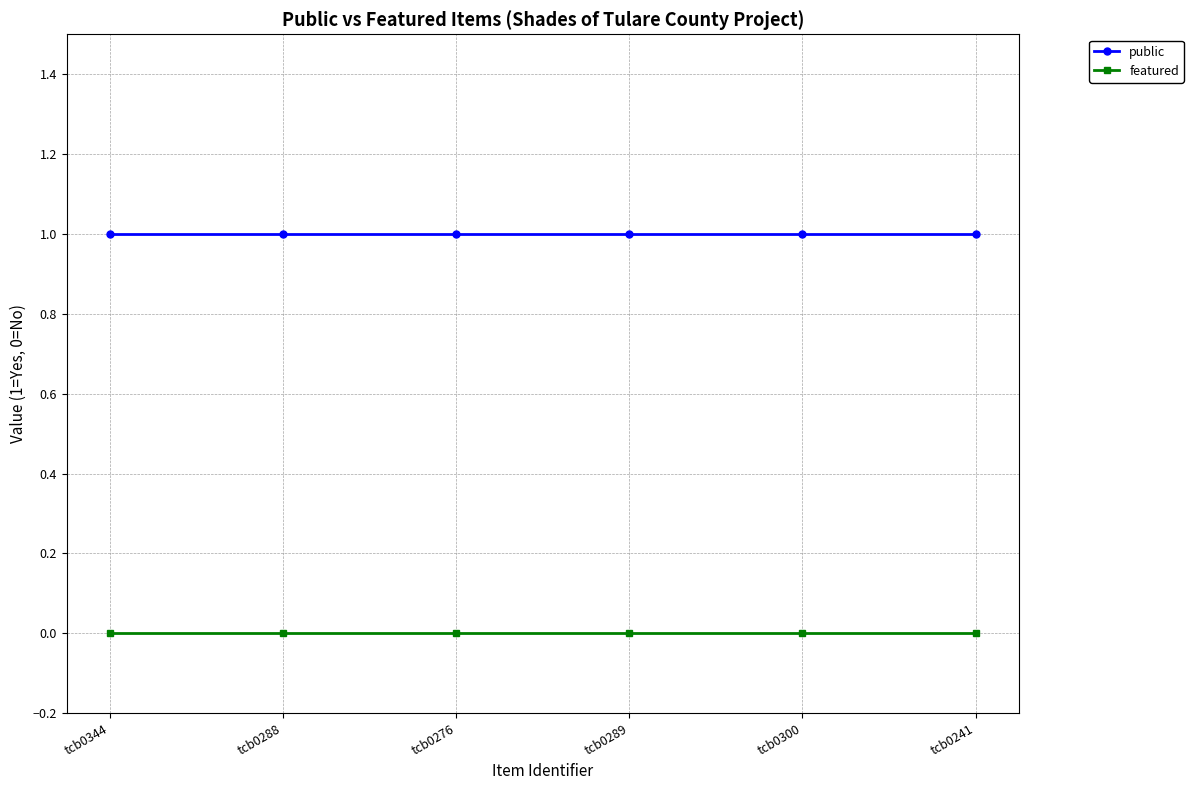

What position from the left is tcb0276?

3